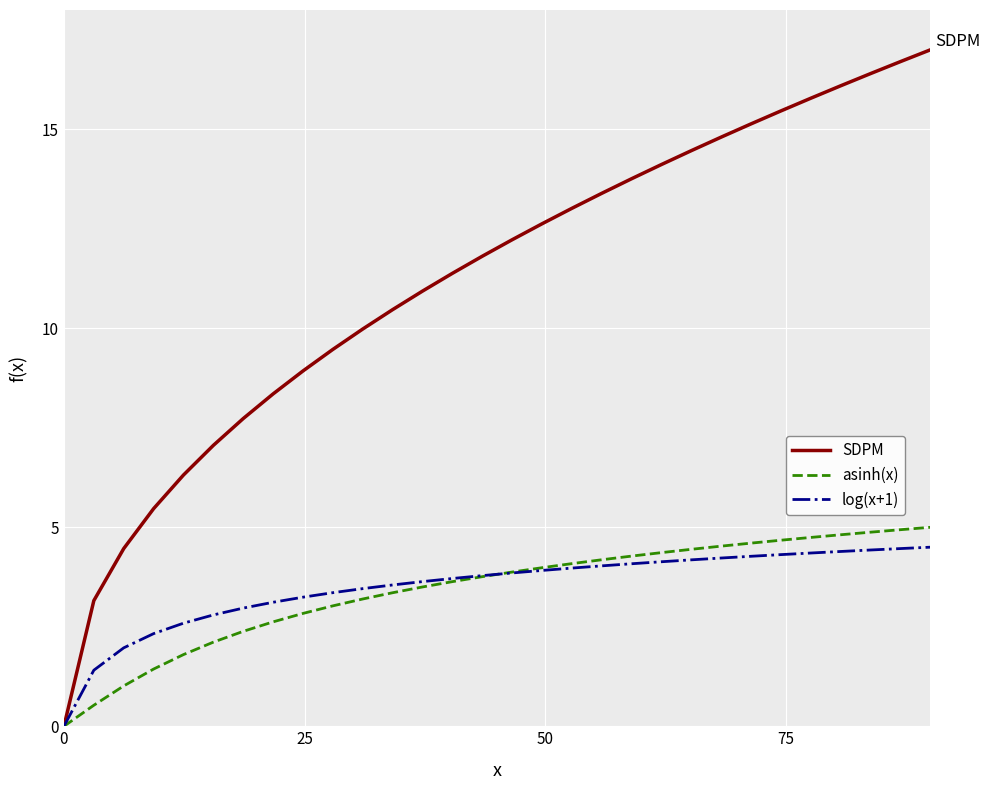

What is the greatest value displayed?

17.0